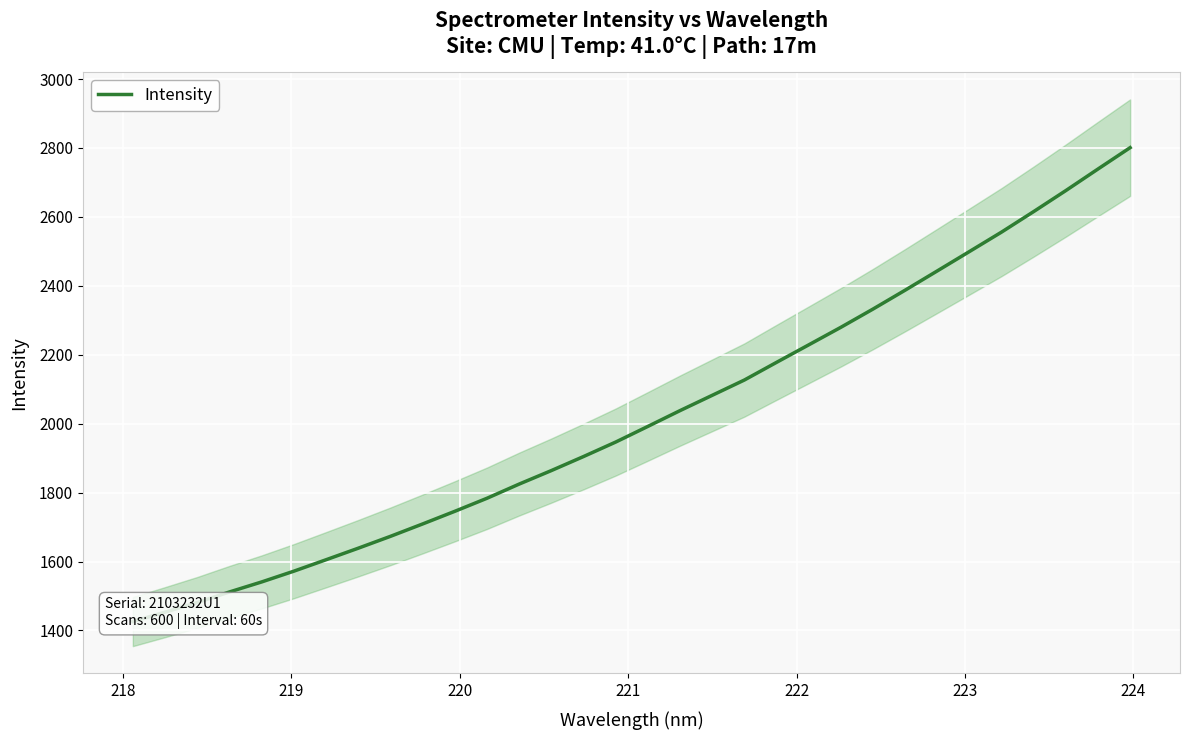

How many lines are shown in the chart?

1